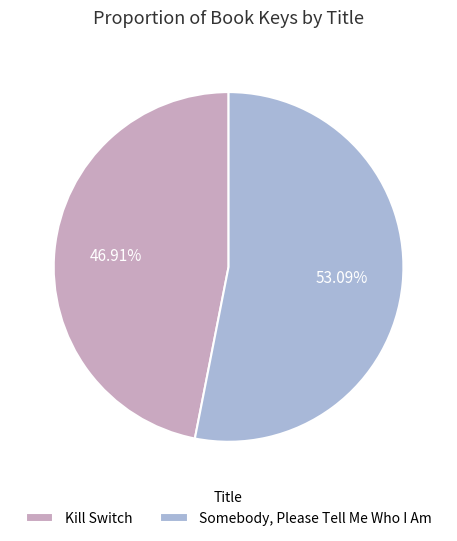

Between Kill Switch and Somebody, Please Tell Me Who I Am, which is larger?

Somebody, Please Tell Me Who I Am